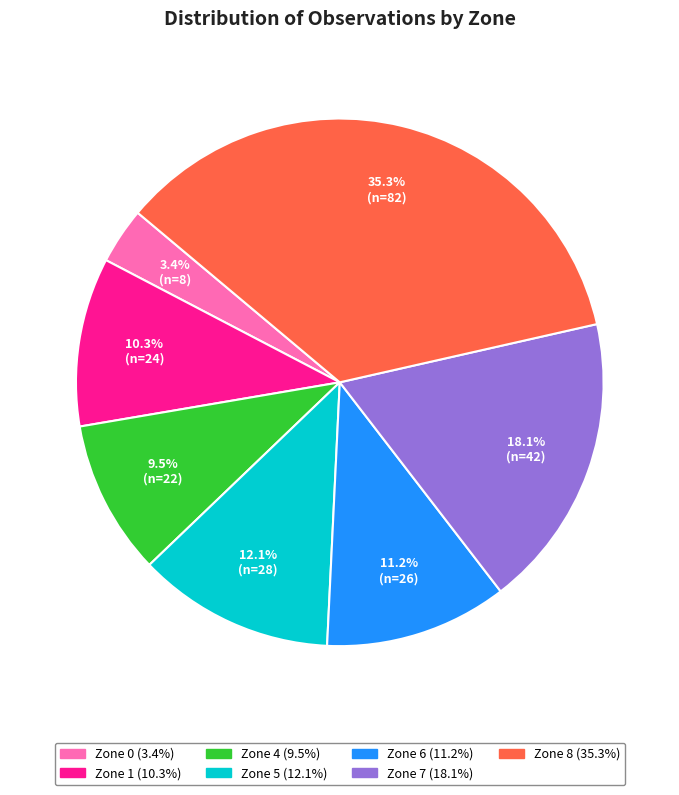

Is there a majority slice in this chart?

No